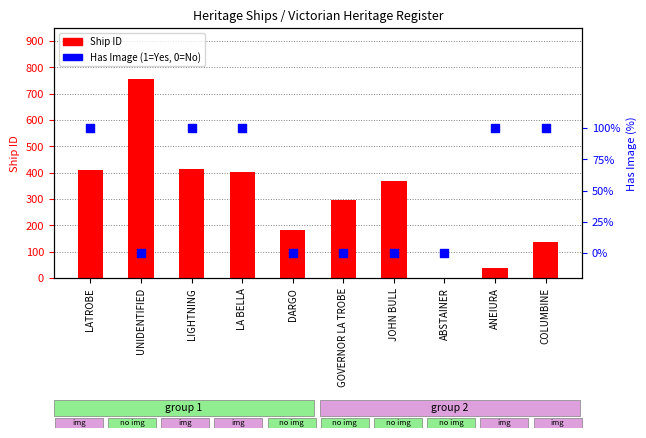

Which series has the largest total across all categories?

Ship ID